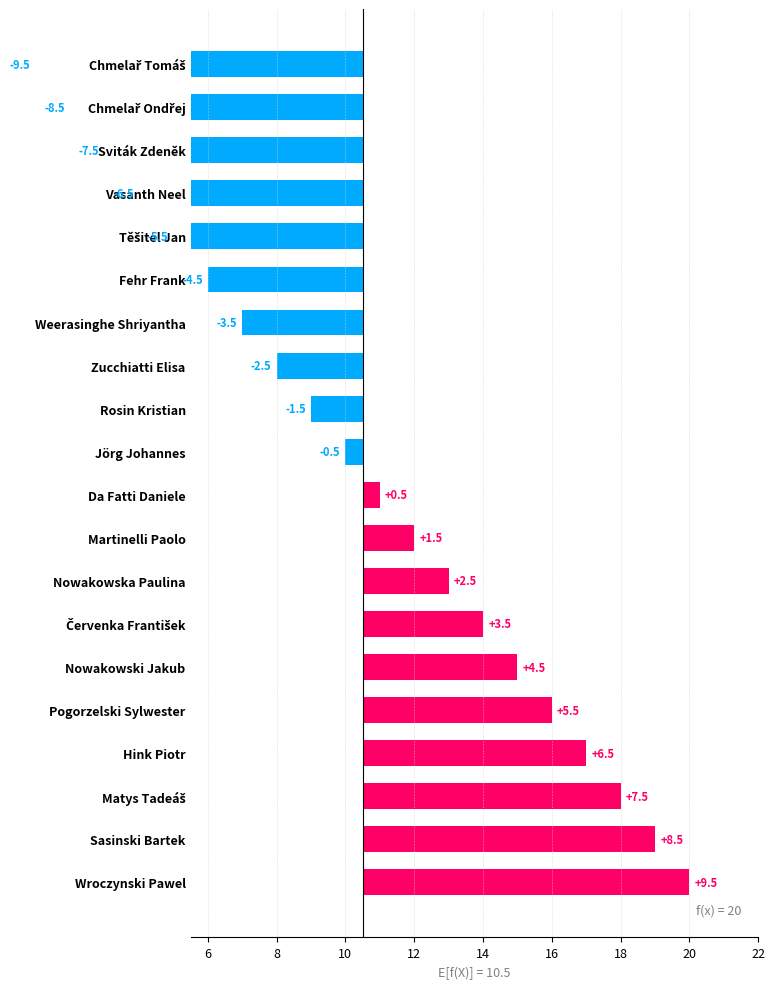

What is the change in value from Matys Tadeáš to Wroczynski Pawel?

+2.0